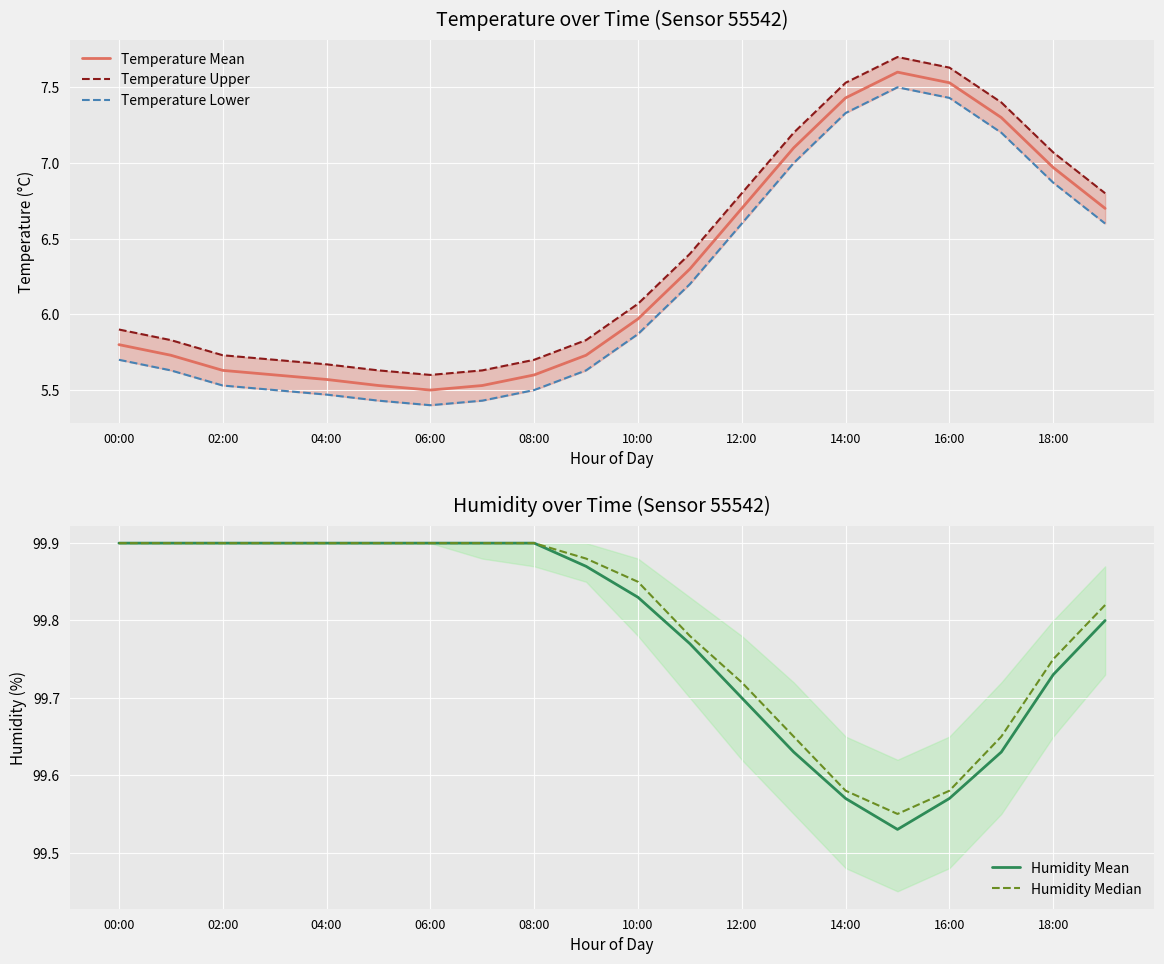

The Temperature Mean series shows 2.5 at 12:00. True or false?

False